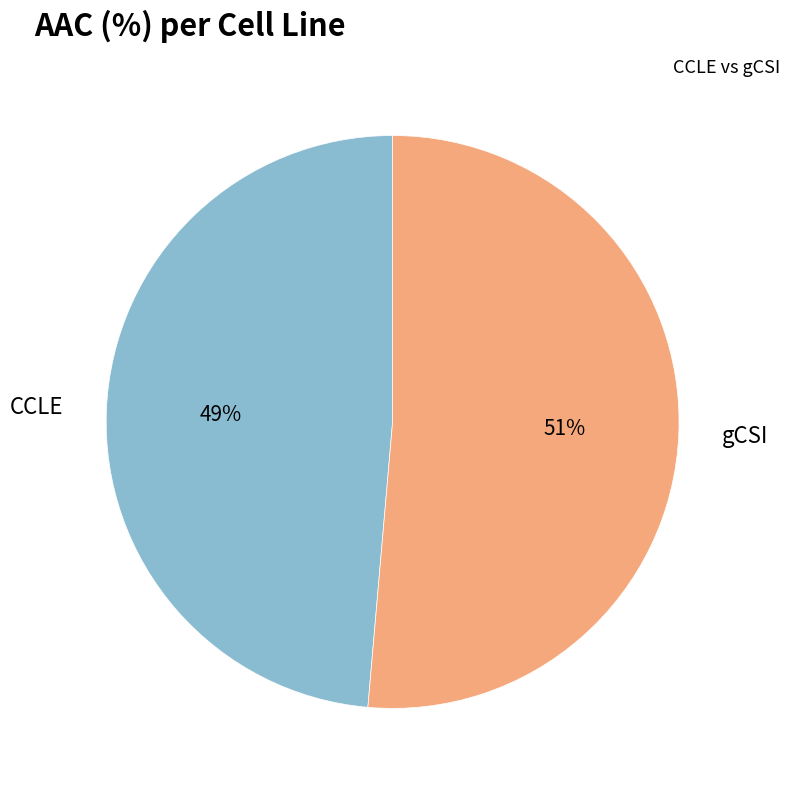

Which has a higher value, CCLE or gCSI?

gCSI